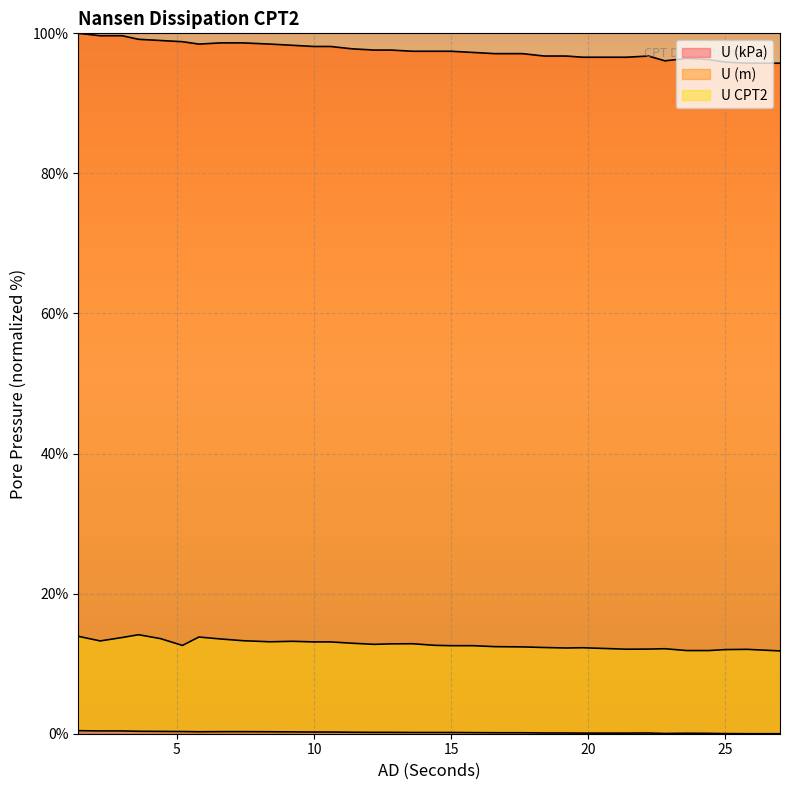

True or false: U CPT2 has a value of 17.5 at 25.8.

False